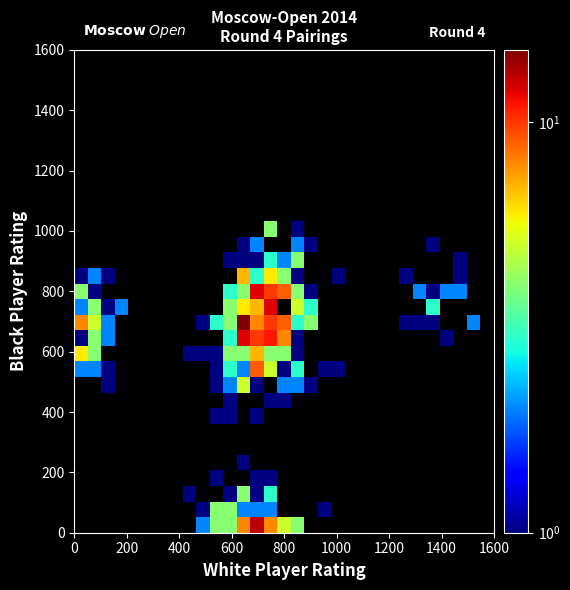

What is the total value across all series at 19?

2